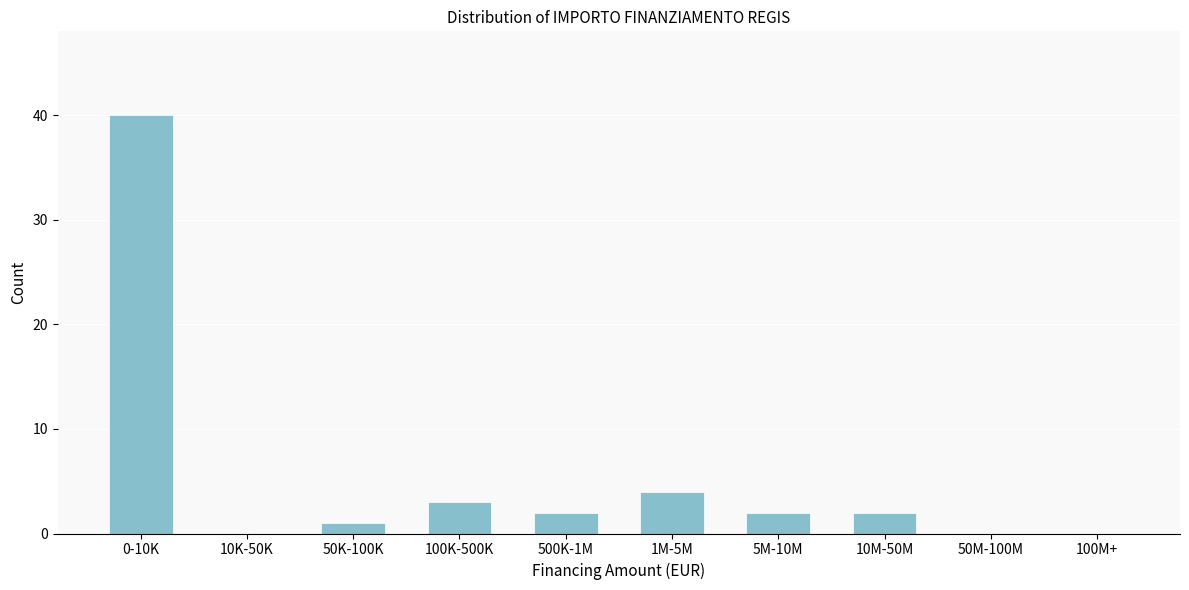

Reading left to right, transcribe all the data shown in this chart.

0-10K=40	10K-50K=0	50K-100K=1	100K-500K=3	500K-1M=2	1M-5M=4	5M-10M=2	10M-50M=2	50M-100M=0	100M+=0